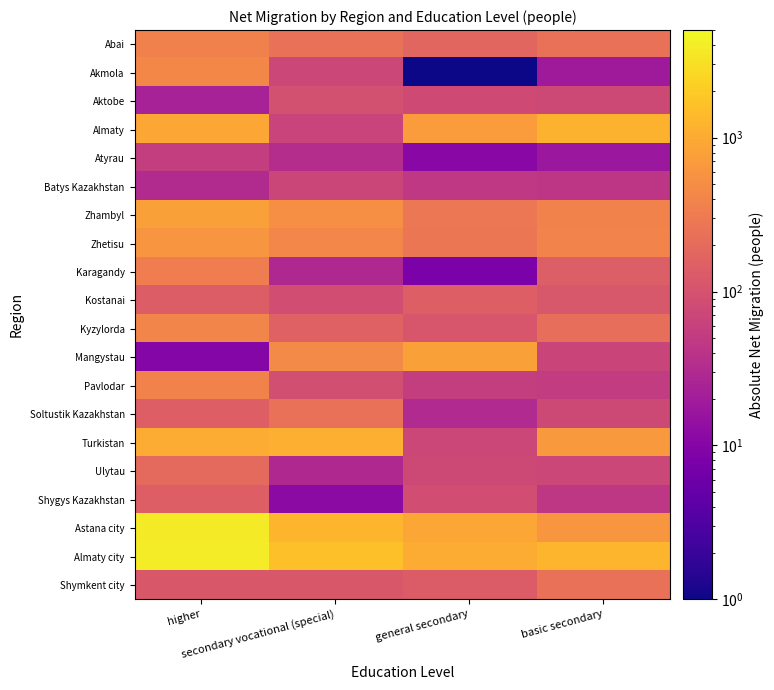

Between basic secondary and higher, which is larger?

higher